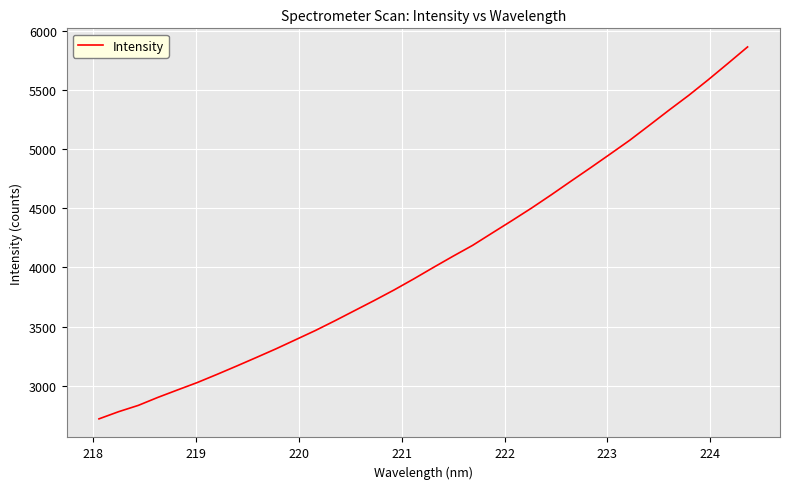

What is the difference between the maximum and minimum values?

3147.2